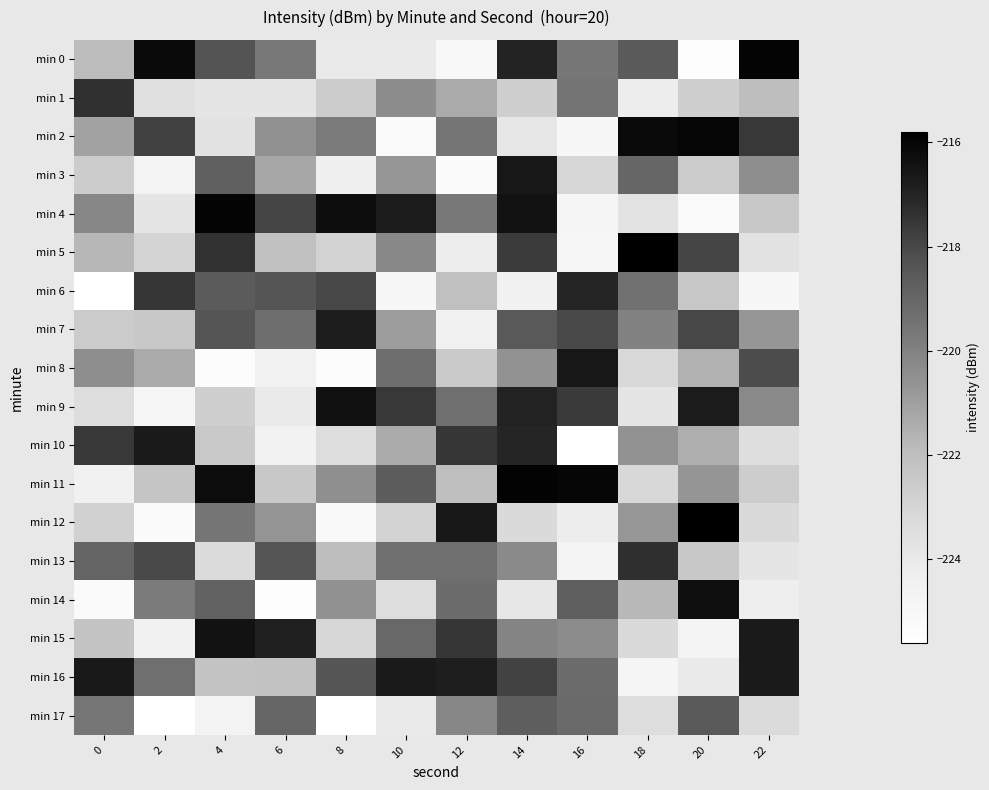

Rank the series by their maximum value, from highest to lowest.

min 5, min 12, min 11, min 0, min 4, min 2, min 14, min 9, min 15, min 3, min 8, min 16, min 10, min 7, min 6, min 13, min 1, min 17